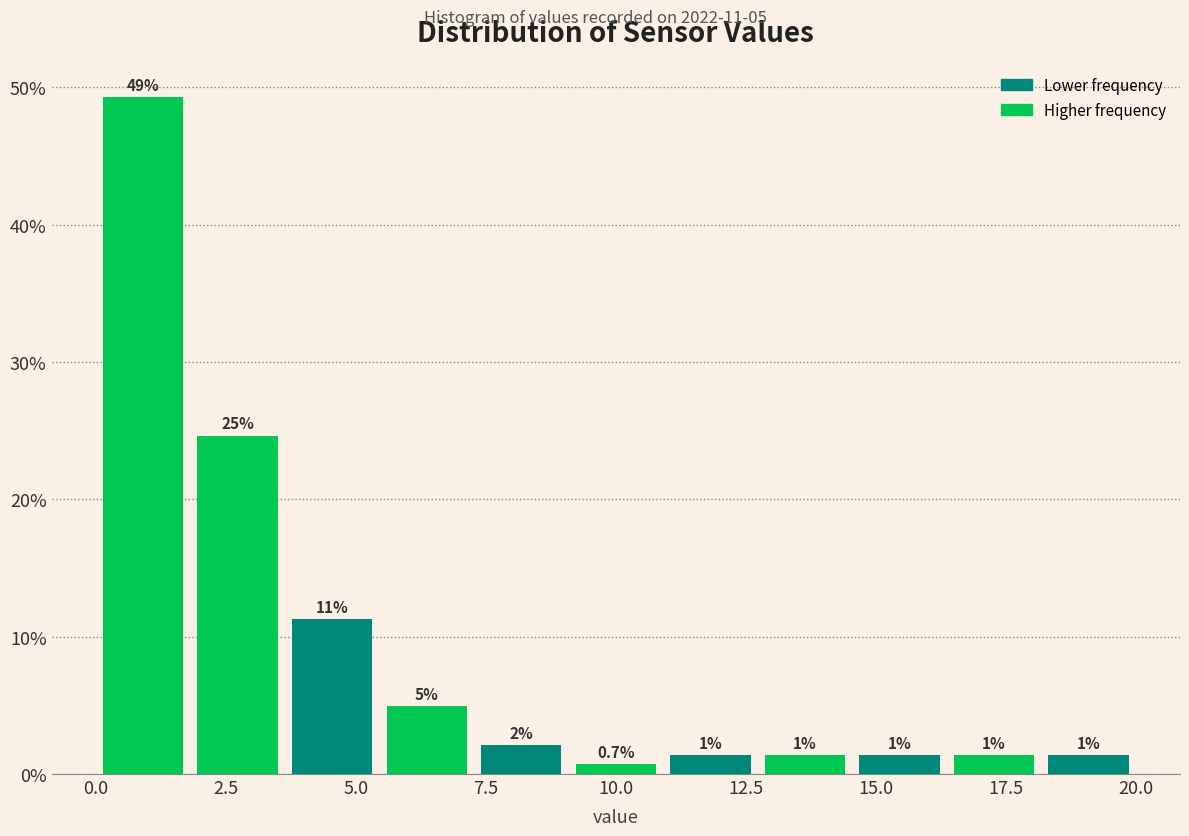

Around what value on the x-axis is the tallest bar? Give the approximate position of its centre, as read against the axis.

1.0